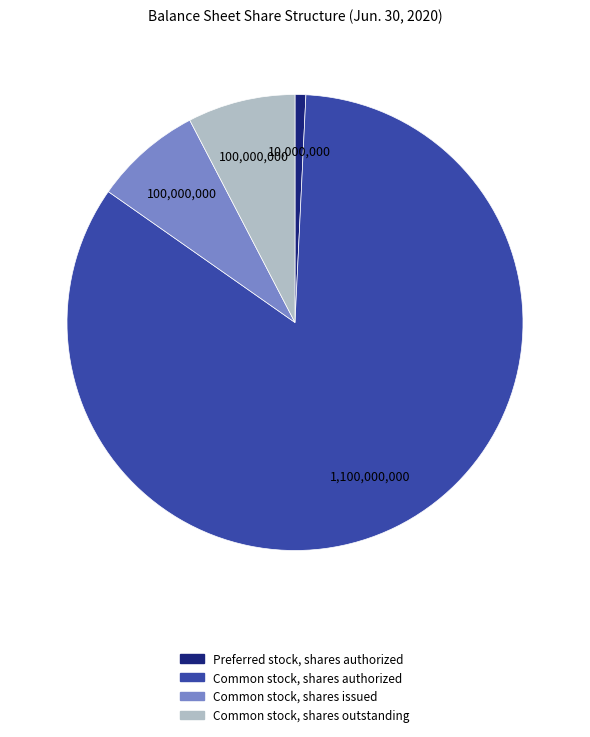

Which slice is the largest?

Common stock, shares authorized